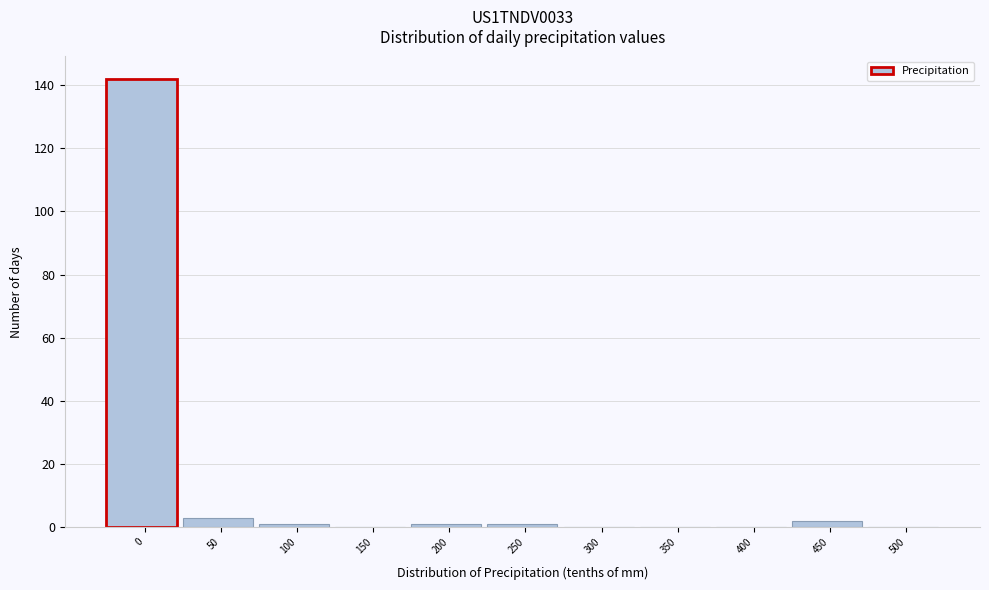

Reading right to left, extract all data points from this chart.

500=0	450=2	400=0	350=0	300=0	250=1	200=1	150=0	100=1	50=3	0=142